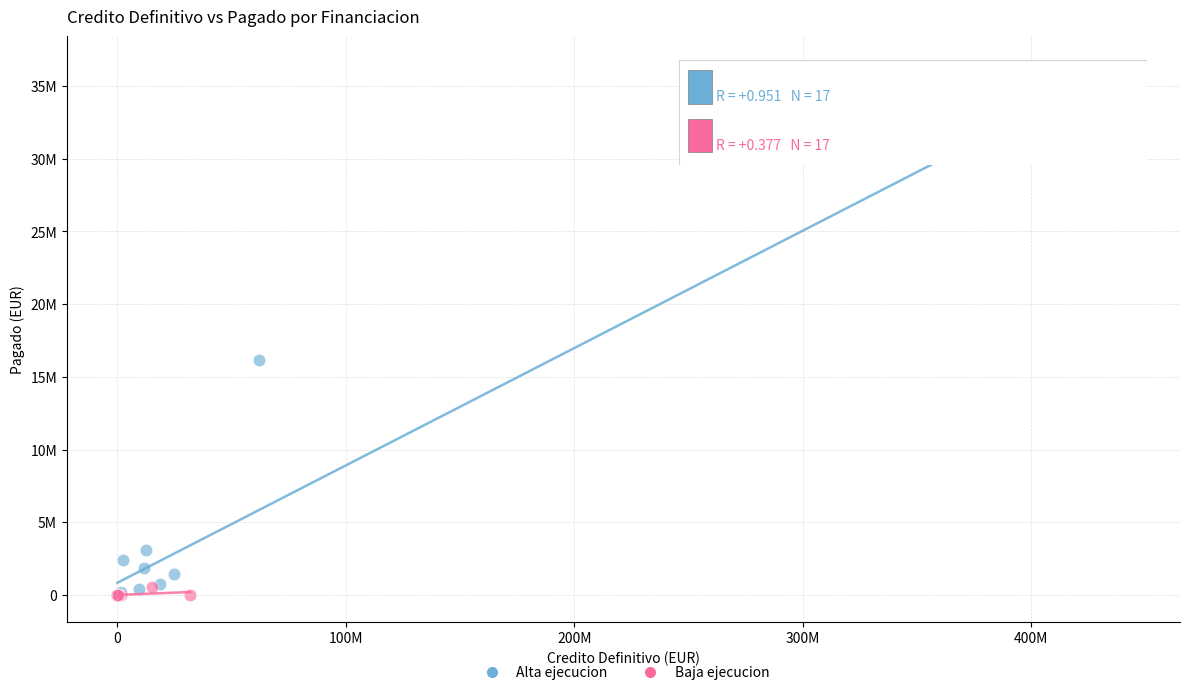

Which series has the largest Y range (max minus min)?

Alta ejecucion